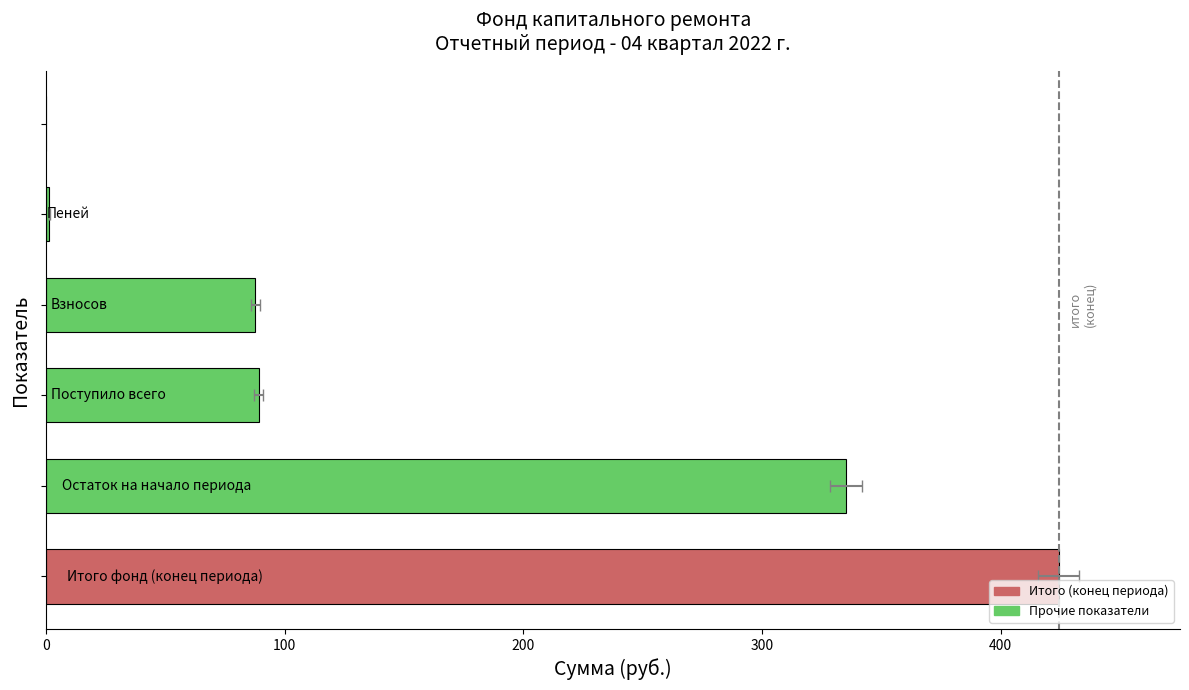

What is the difference between the maximum and minimum values?

424.3